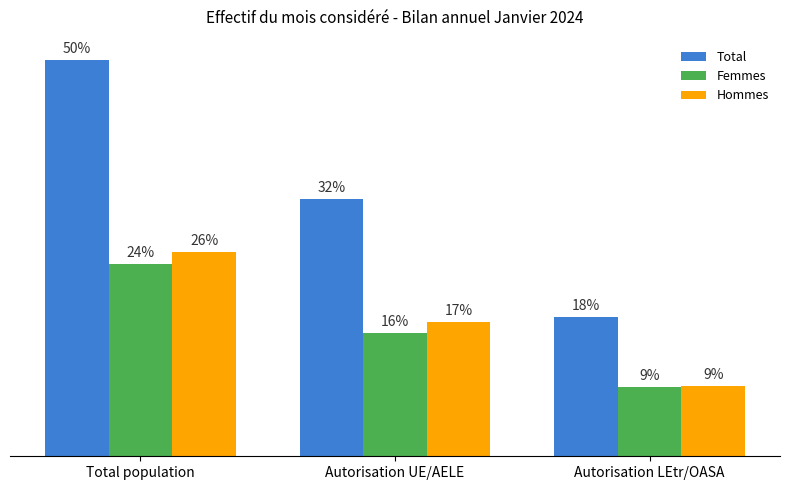

Reading right to left, transcribe all the data shown in this chart.

Total: 26873	49652	76525
Femmes: 13327	23798	37125
Hommes: 13546	25854	39400